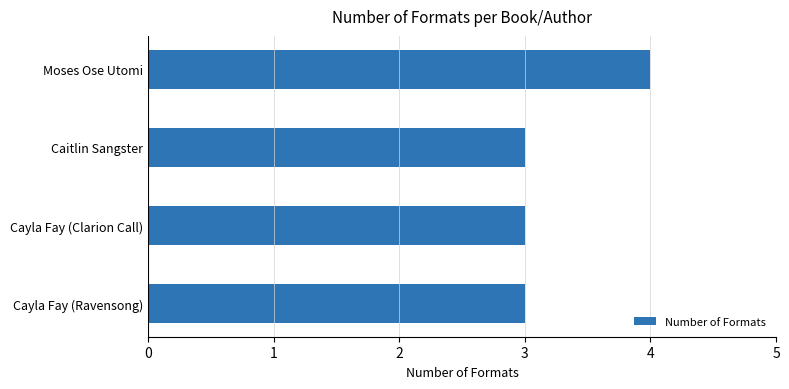

What is the ratio of the value at Cayla Fay (Ravensong) to the value at Cayla Fay (Clarion Call)?

1.0